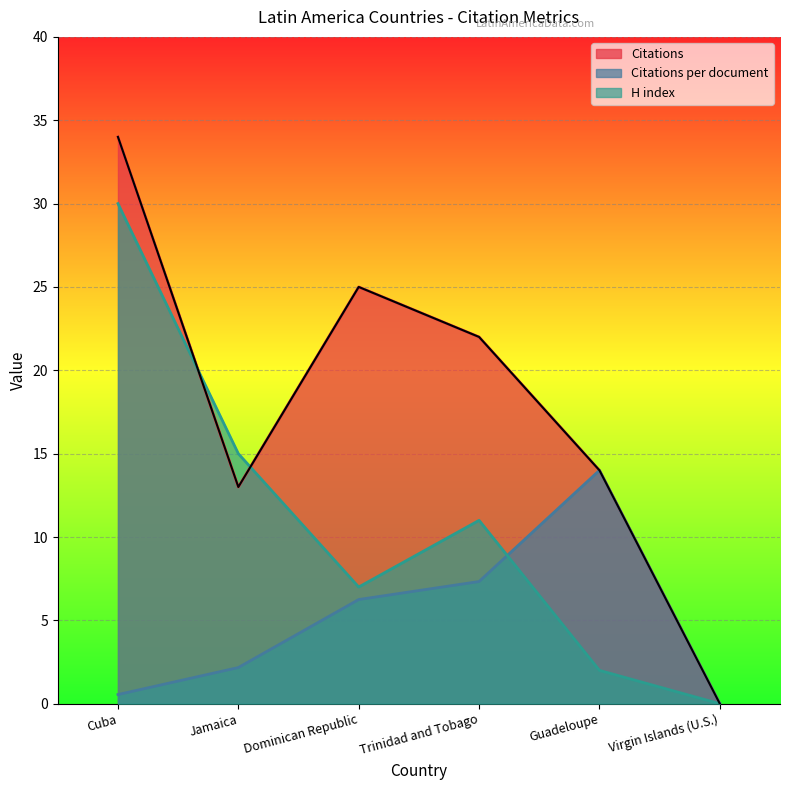

Rank the series by their average value, from highest to lowest.

Citations, H index, Citations per document